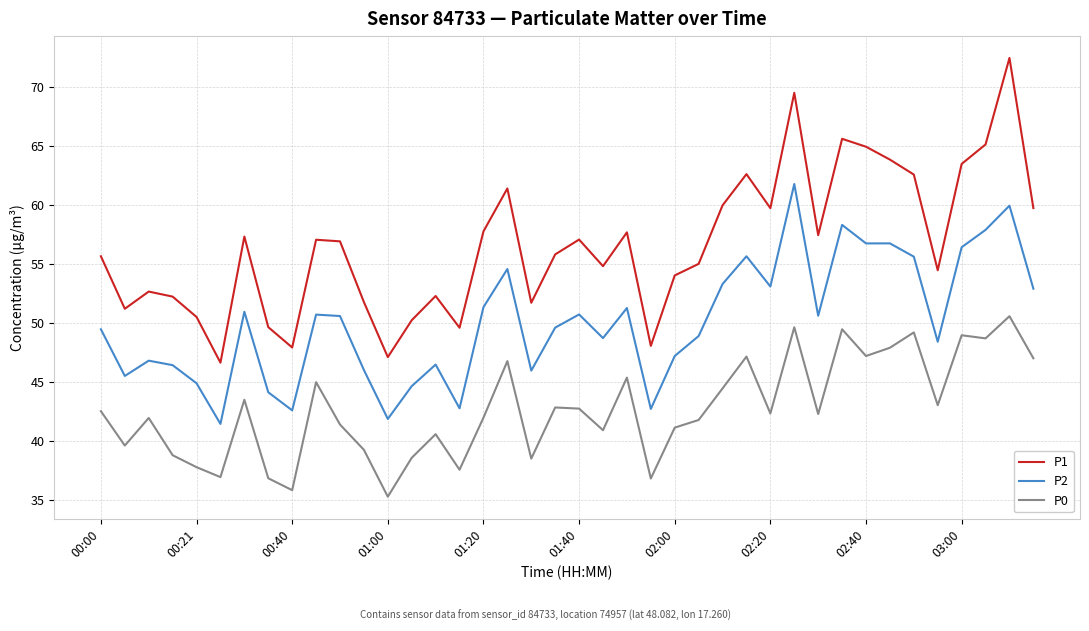

How many lines are shown in the chart?

3